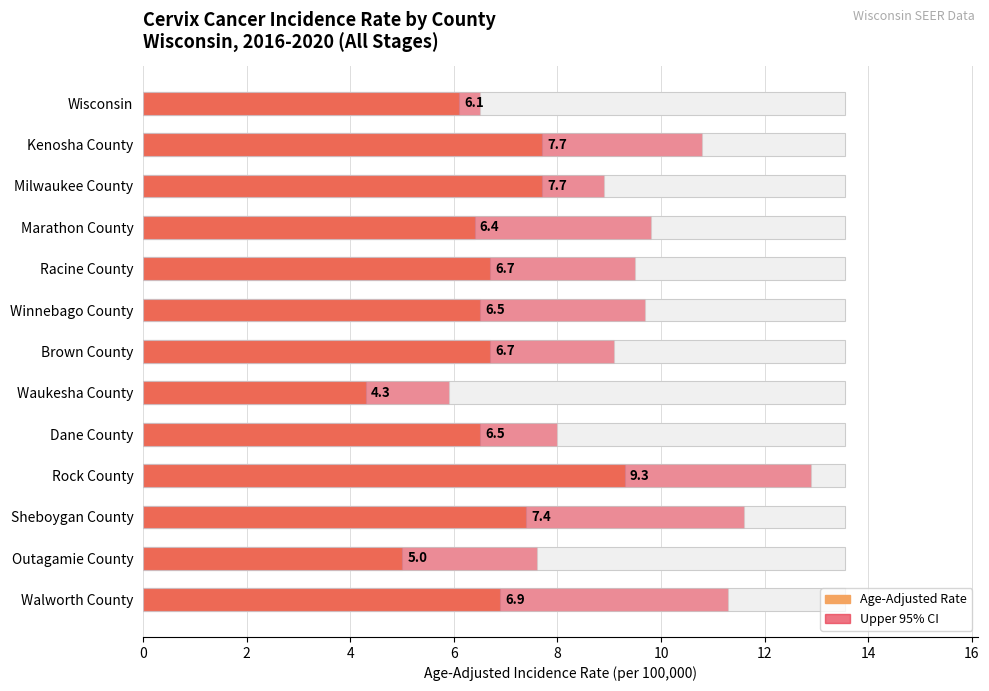

Is it true that Age-Adjusted Rate equals 13.0 at Kenosha County?

False